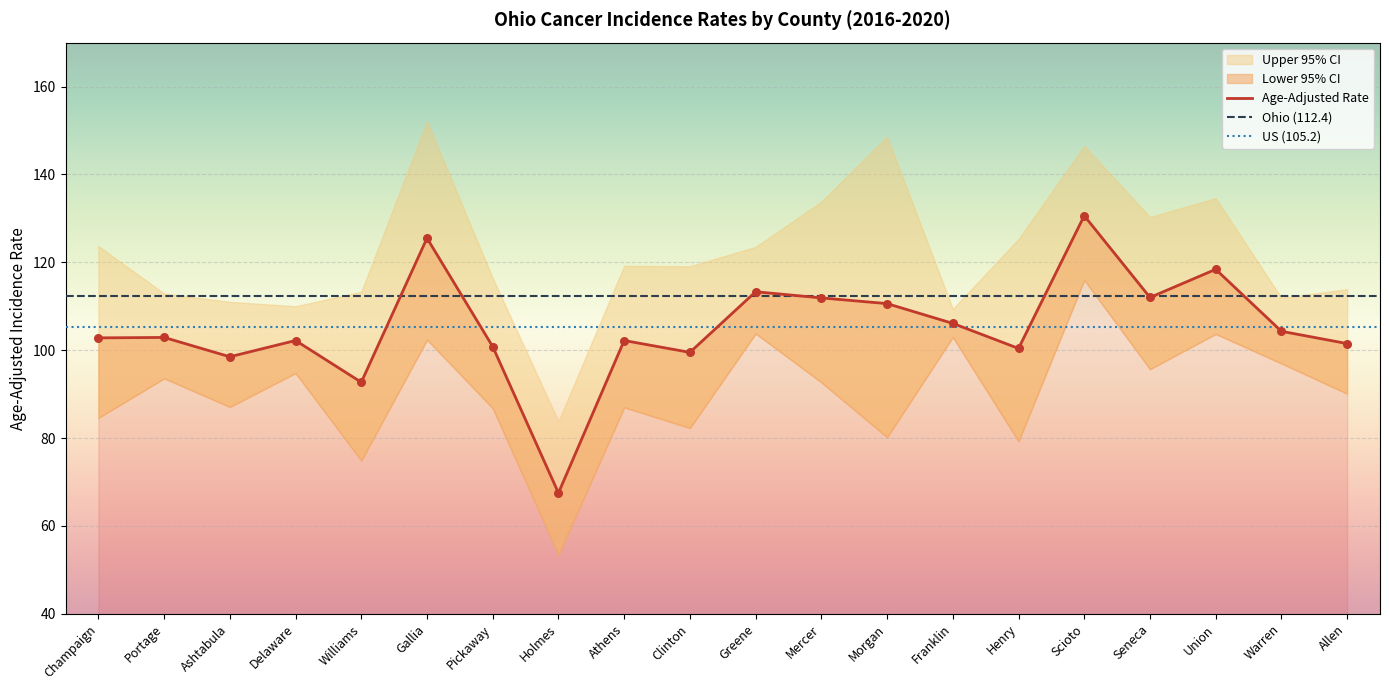

Is the value of Upper 95% CI at Mercer greater than the value of Lower 95% CI at Mercer?

Yes